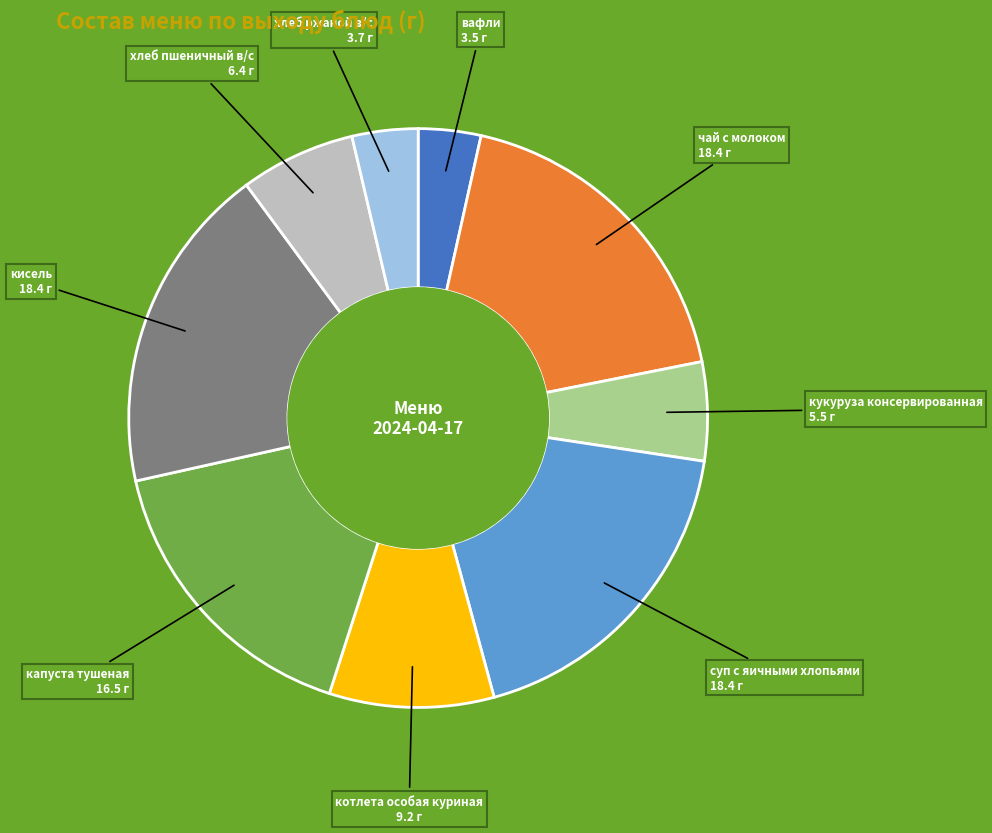

Does any single category account for the majority?

No